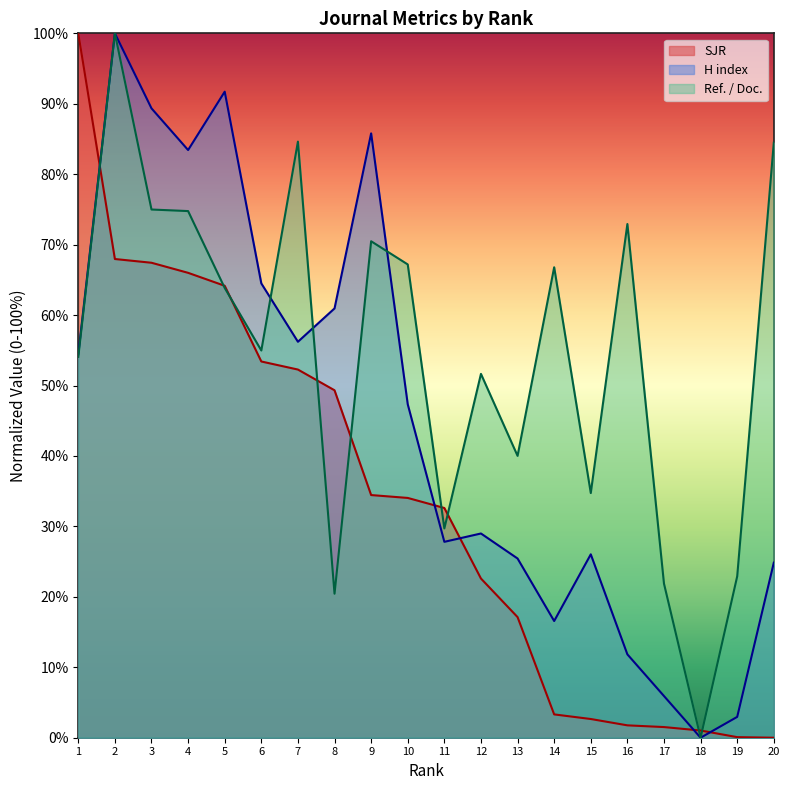

How many lines are shown in the chart?

3